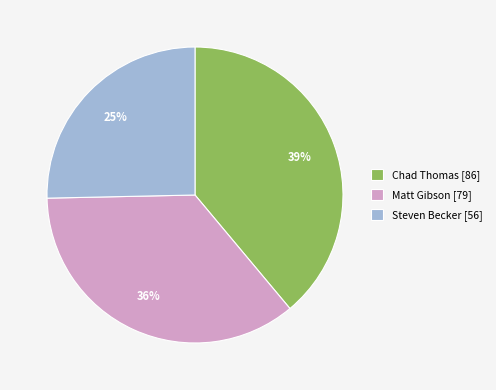

To the nearest percent, what is the combined percentage of Chad Thomas [86] and Steven Becker [56]?

64%